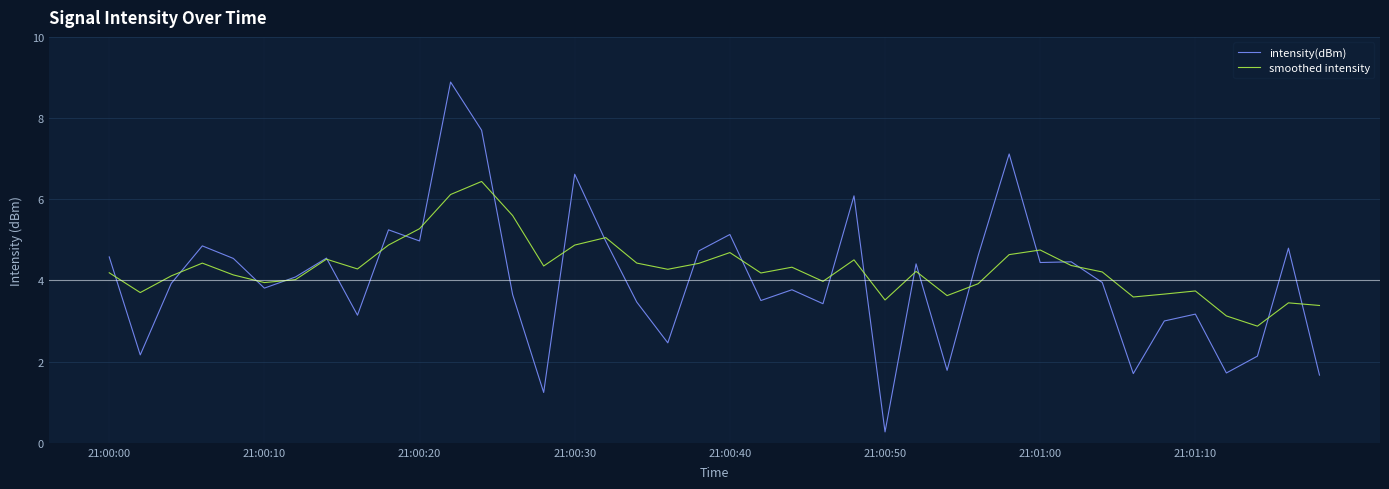

What is the minimum value shown in the chart?

0.3